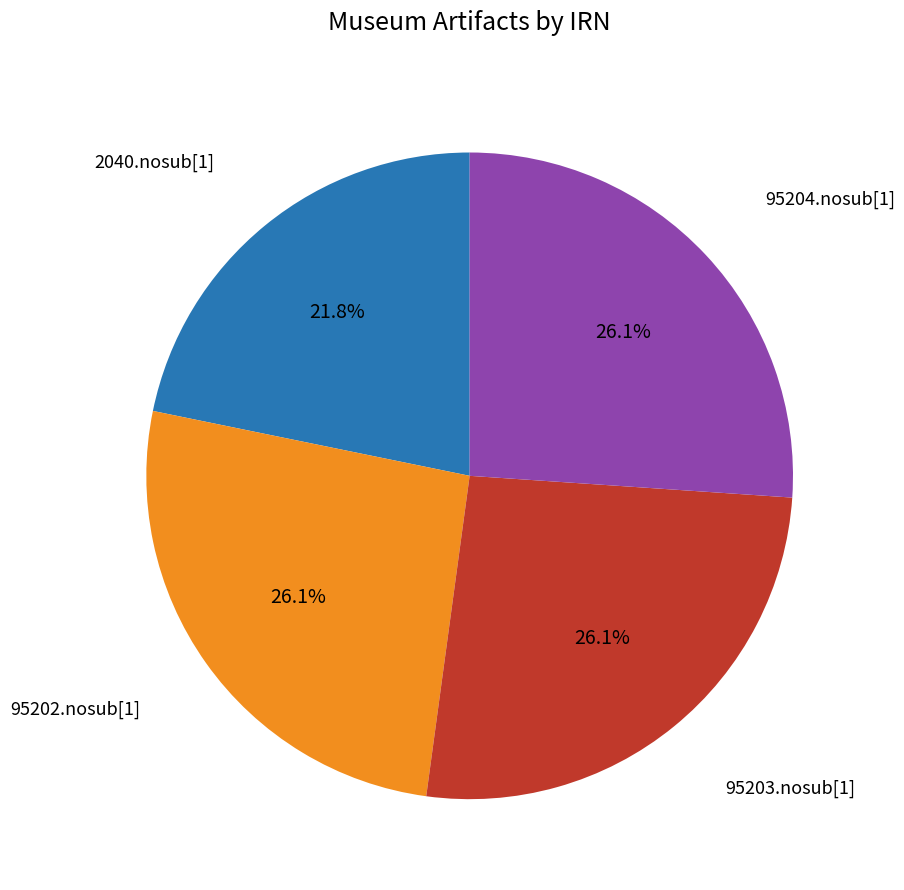

Is there any slice that represents more than half of the pie?

No